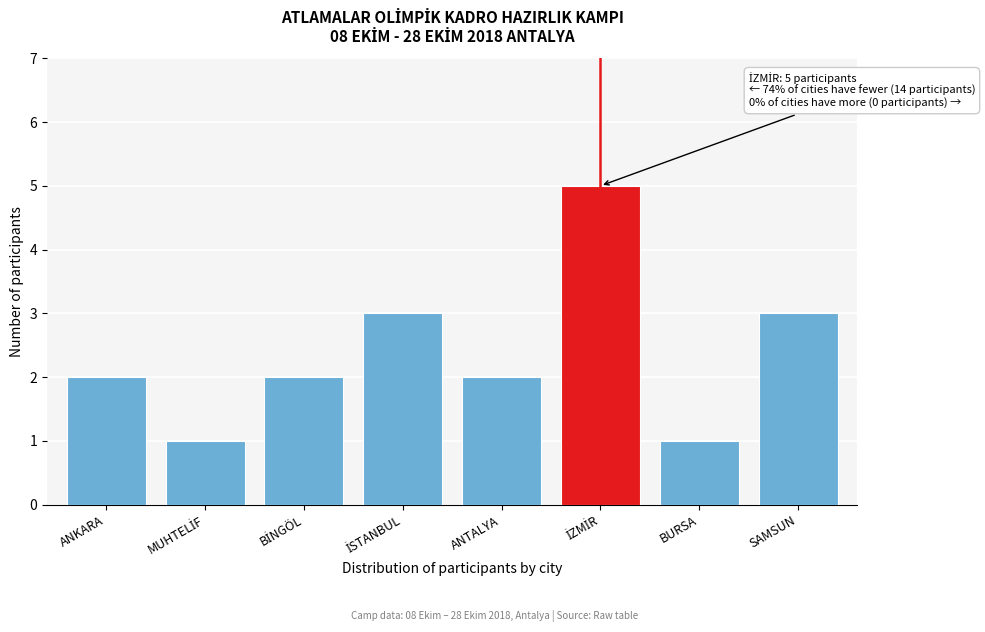

Reading left to right, transcribe all the data shown in this chart.

2	1	2	3	2	5	1	3